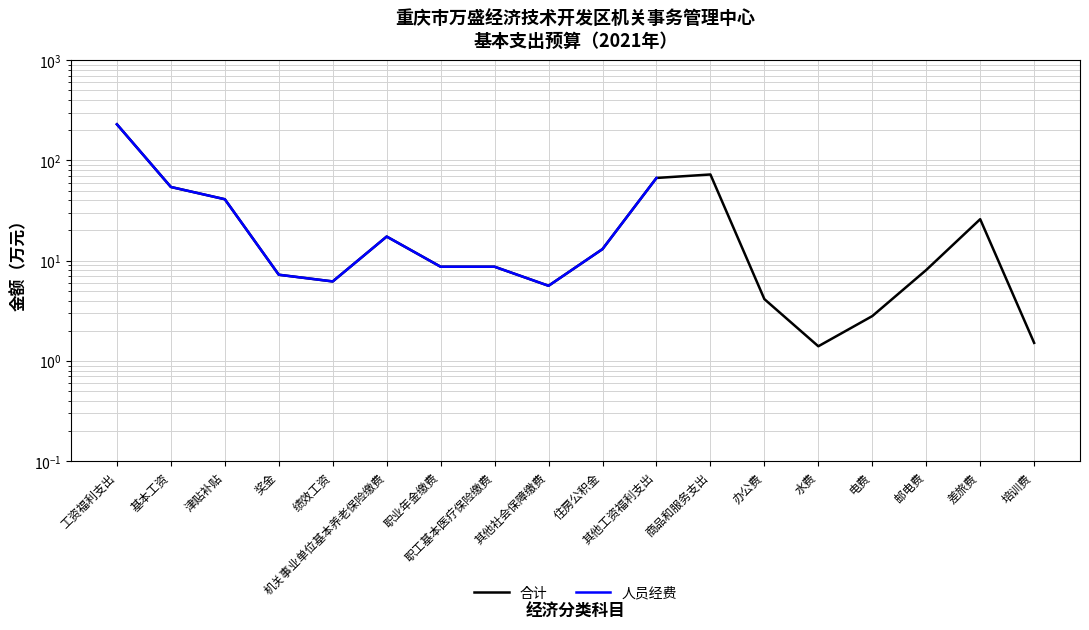

In 合计, how many points are lower than both neighbors (excluding endpoints)?

3